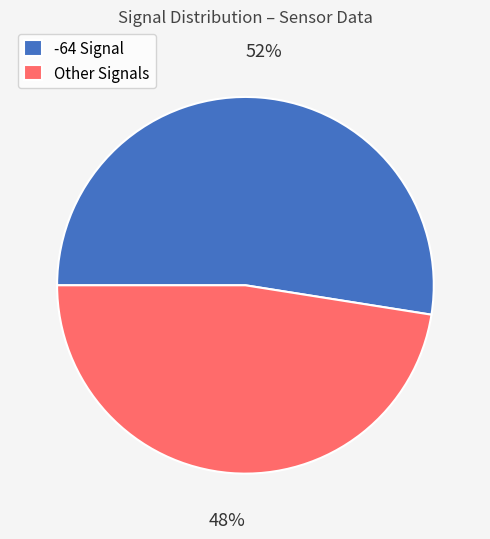

Is there any slice that represents more than half of the pie?

Yes